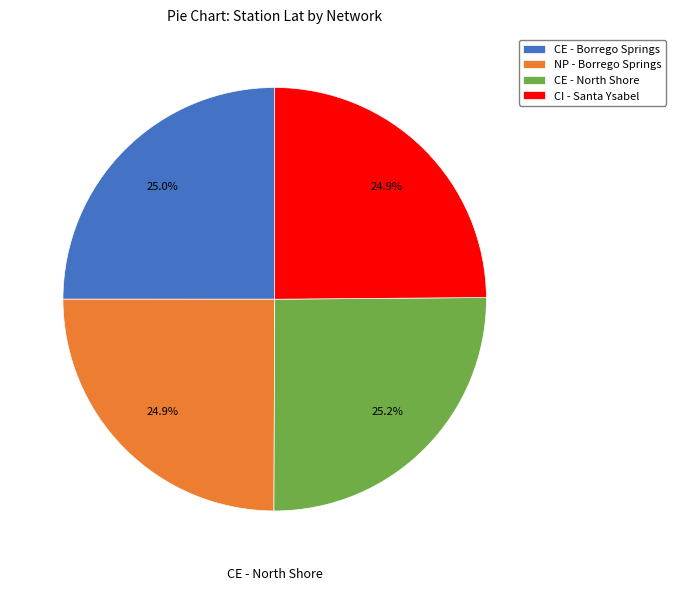

Combined, what portion of the pie is CI - Santa Ysabel and CE - North Shore?

50.1%